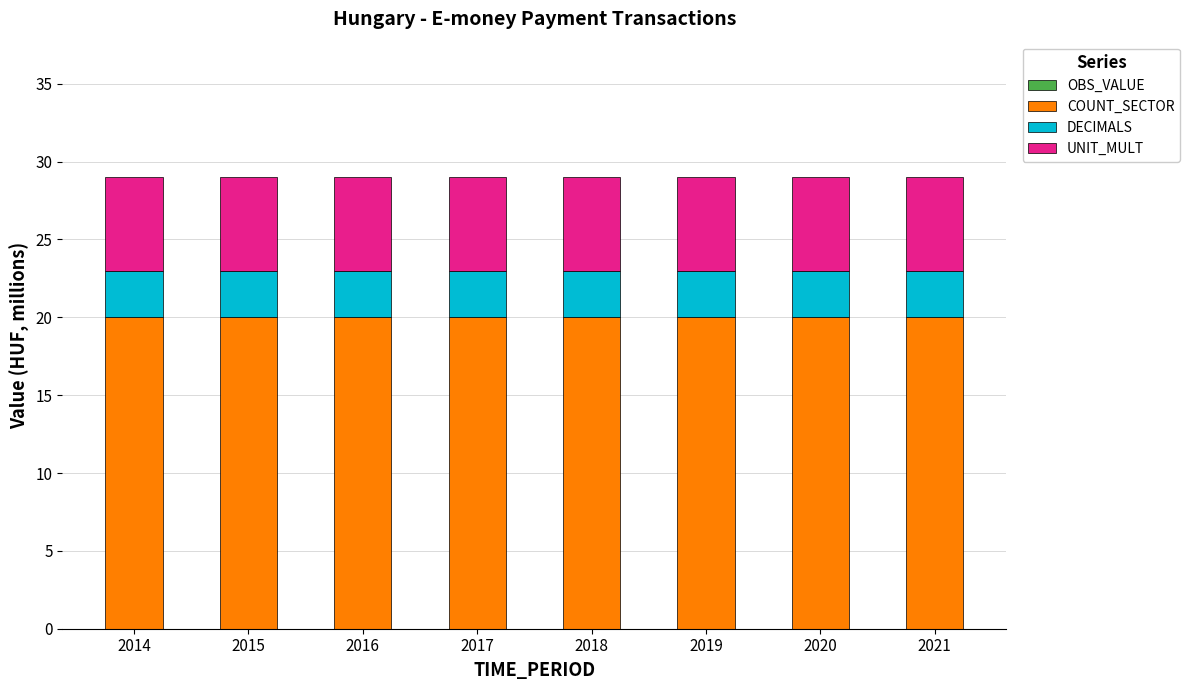

What is the average value of the COUNT_SECTOR series?

20